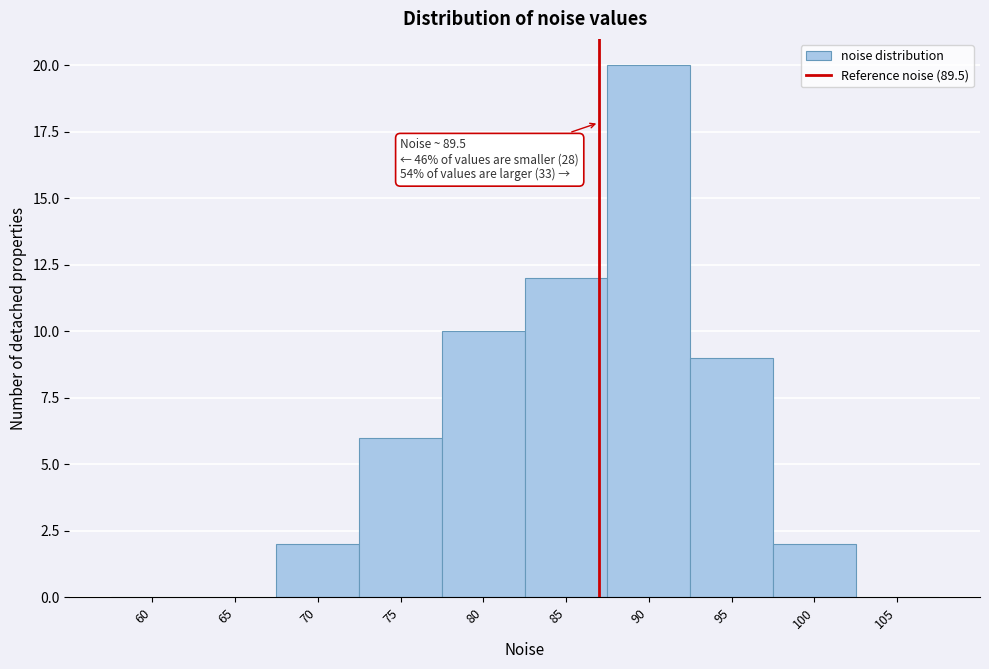

Reading left to right, list all the values displayed in this chart.

60=0	65=0	70=2	75=6	80=10	85=12	90=20	95=9	100=2	105=0